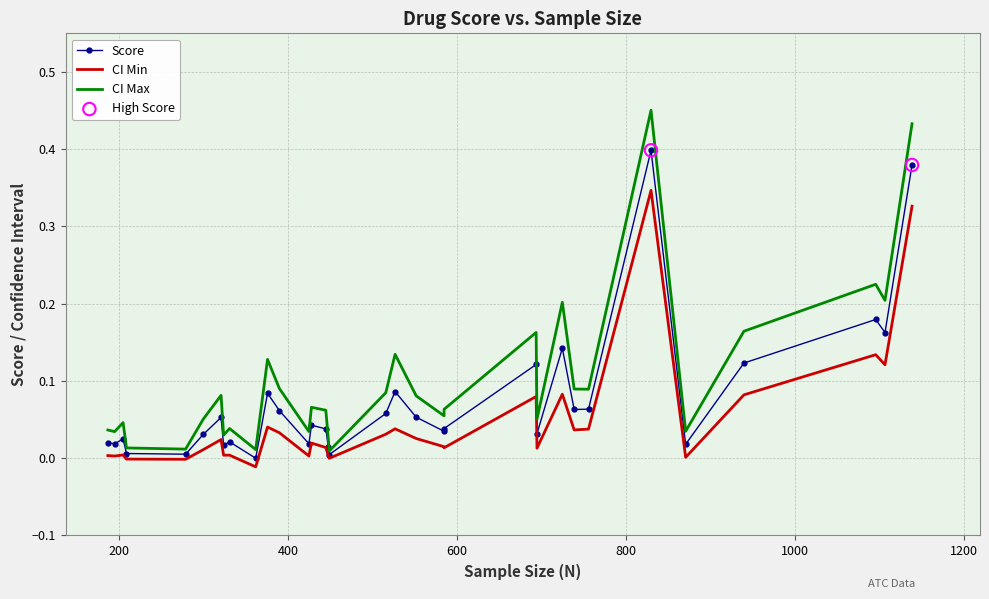

What are all the series names shown in the legend?

Score, CI Min, CI Max